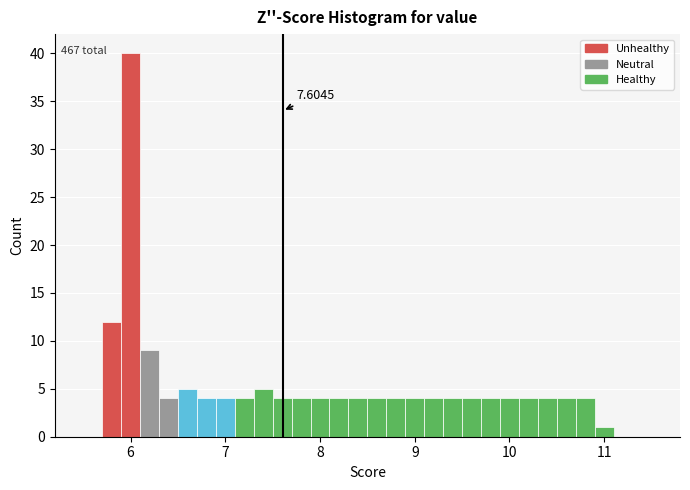

Read against the x-axis, roughly where is the centre of the tallest bar?

6.0